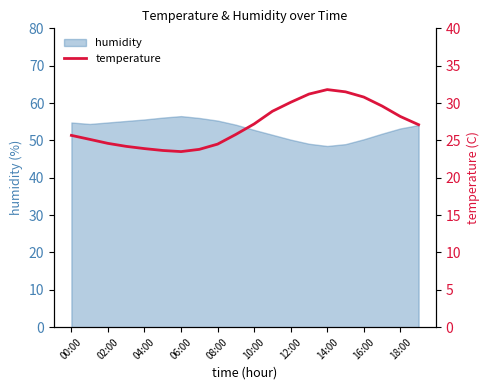

How many lines are shown in the chart?

1